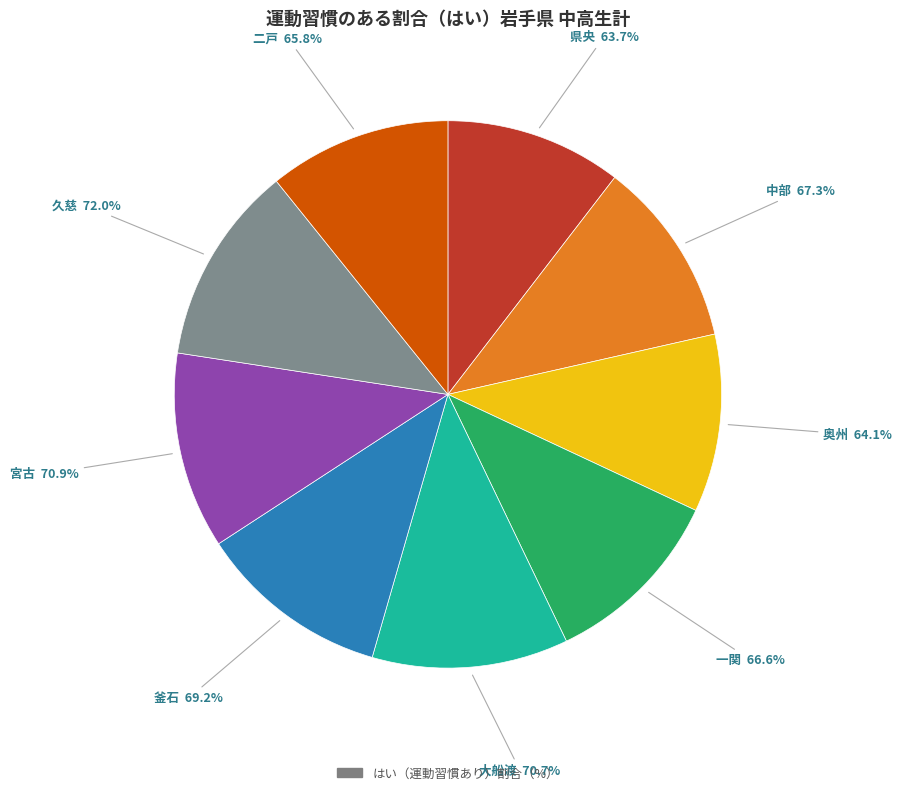

Is it true that 宮古 is 12% of the pie?

True